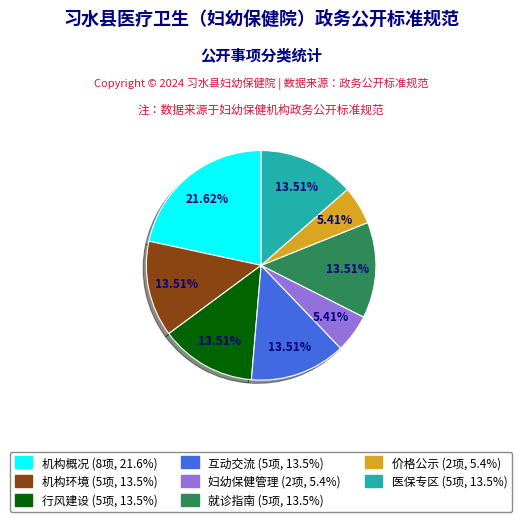

Is there a majority slice in this chart?

No